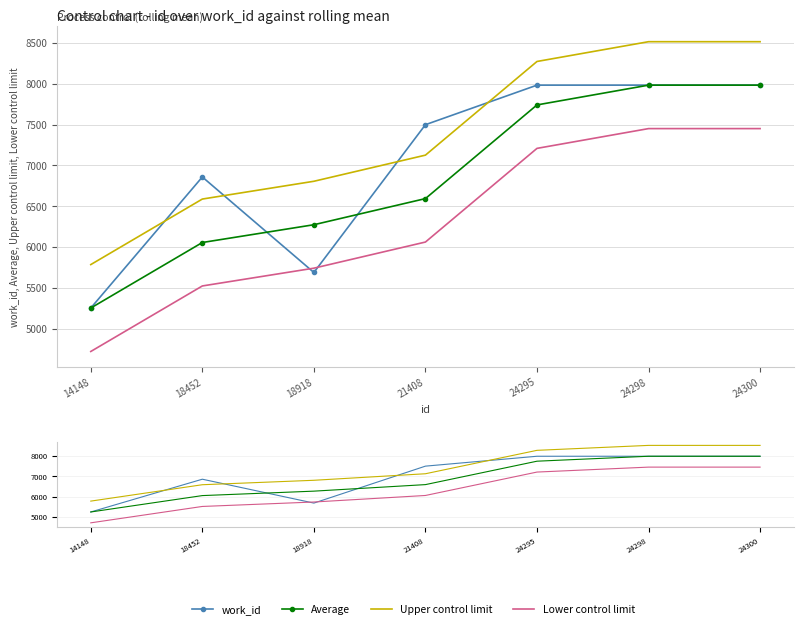

Reading left to right, extract all data points from this chart.

work_id: 5251.0	6858.0	5687.0	7499.0	7984.0	7984.0	7984.0
Average: 5251.0	6054.5	6272.5	6593.0	7741.5	7984.0	7984.0
Upper control limit: 5783.8	6587.3	6805.3	7125.8	8274.3	8516.8	8516.8
Lower control limit: 4718.2	5521.7	5739.7	6060.2	7208.7	7451.2	7451.2